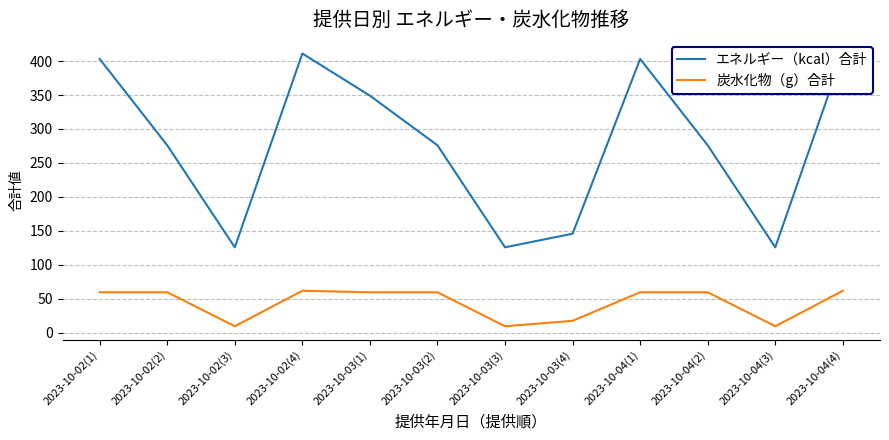

Where is the first local minimum for 炭水化物（g）合計?

2023-10-02(3)